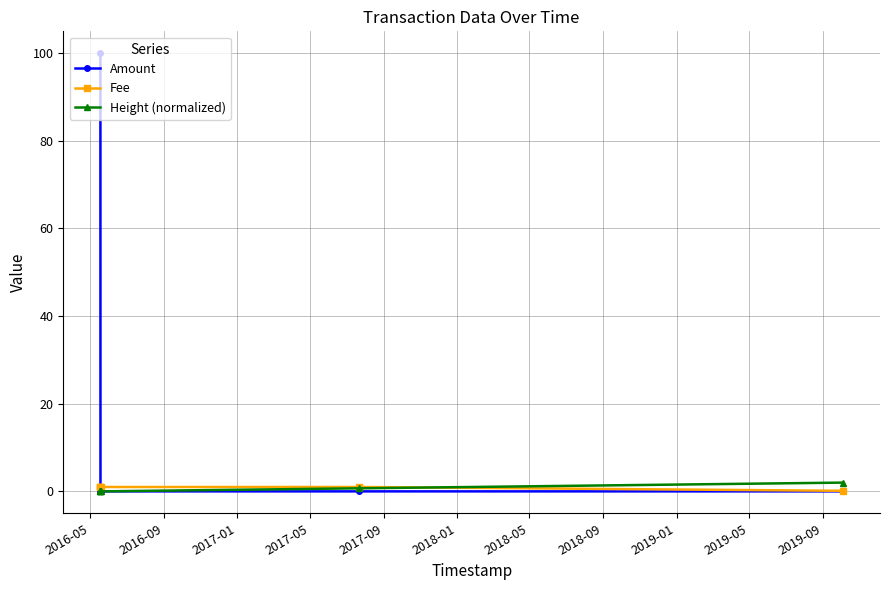

Rank the series at 2018-01 from highest to lowest value.

Height (normalized), Fee, Amount